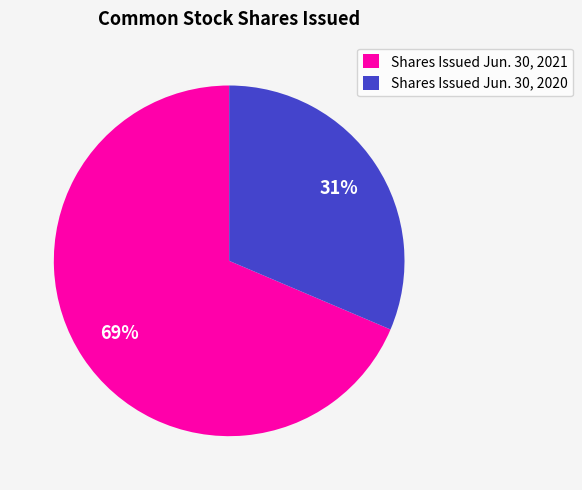

How many segments does this pie chart have?

2